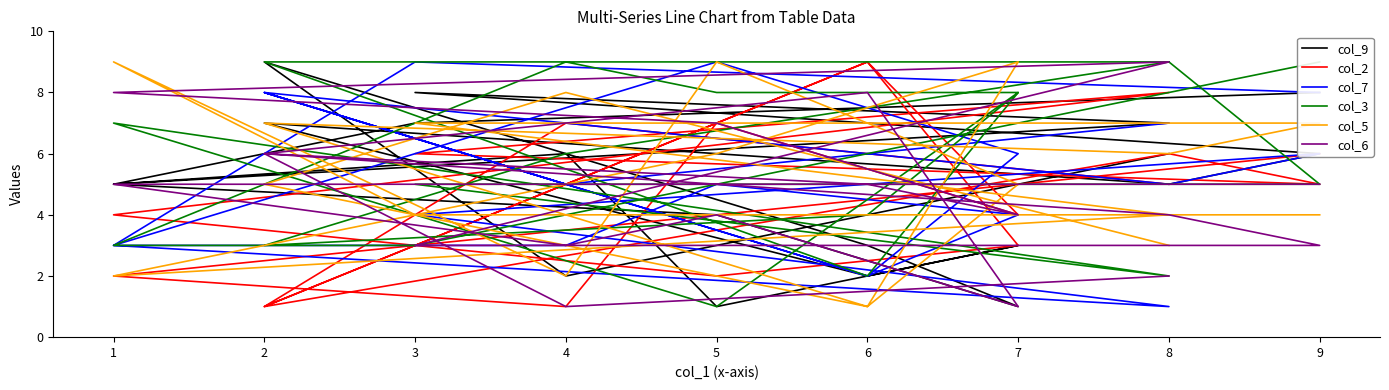

In col_9, how many points are higher than both neighbors (excluding endpoints)?

5